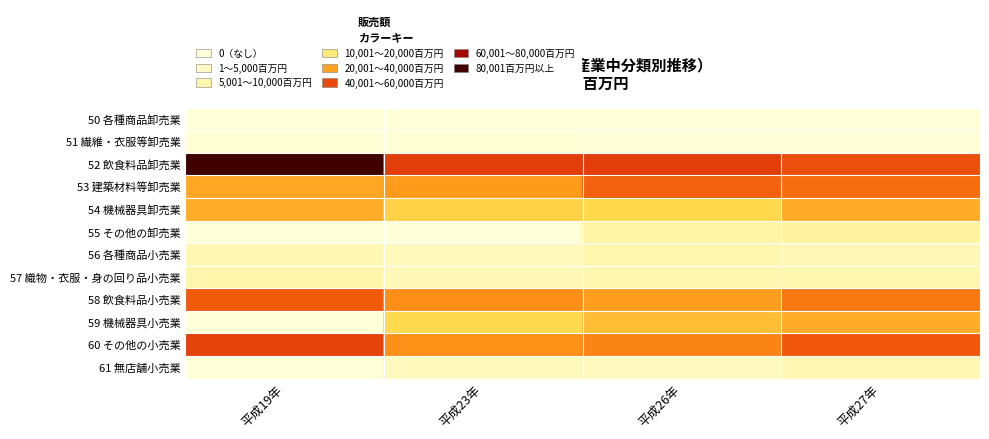

Reading left to right, what are all the values shown in this chart?

50 各種商品卸売業: 平成19年=0	平成23年=0	平成26年=0	平成27年=181
51 繊維・衣服等卸売業: 平成19年=1089	平成23年=797	平成26年=491	平成27年=520
52 飲食料品卸売業: 平成19年=99083	平成23年=62400	平成26年=62699	平成27年=58486
53 建築材料等卸売業: 平成19年=39154	平成23年=41995	平成26年=54838	平成27年=52040
54 機械器具卸売業: 平成19年=38006	平成23年=29854	平成26年=28276	平成27年=38340
55 その他の卸売業: 平成19年=0	平成23年=0	平成26年=11889	平成27年=12722
56 各種商品小売業: 平成19年=8033	平成23年=6894	平成26年=8969	平成27年=7005
57 織物・衣服・身の回り品小売業: 平成19年=10098	平成23年=7640	平成26年=8951	平成27年=8928
58 飲食料品小売業: 平成19年=56289	平成23年=44667	平成26年=41103	平成27年=49911
59 機械器具小売業: 平成19年=0	平成23年=28059	平成26年=34742	平成27年=38344
60 その他の小売業: 平成19年=61323	平成23年=44188	平成26年=46864	平成27年=56728
61 無店舗小売業: 平成19年=0	平成23年=6037	平成26年=5620	平成27年=8172